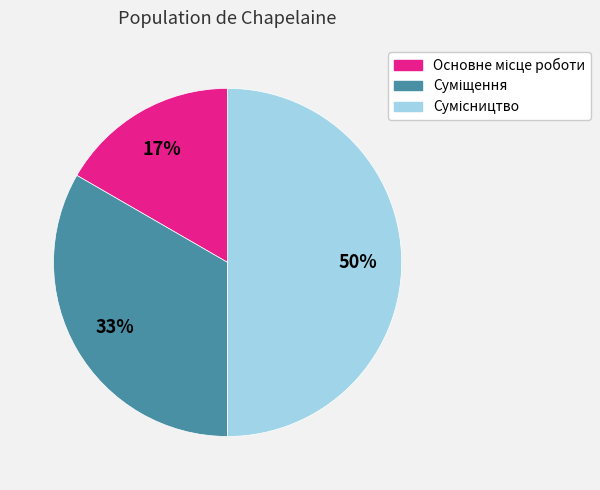

To the nearest percent, what is the average slice percentage?

33%